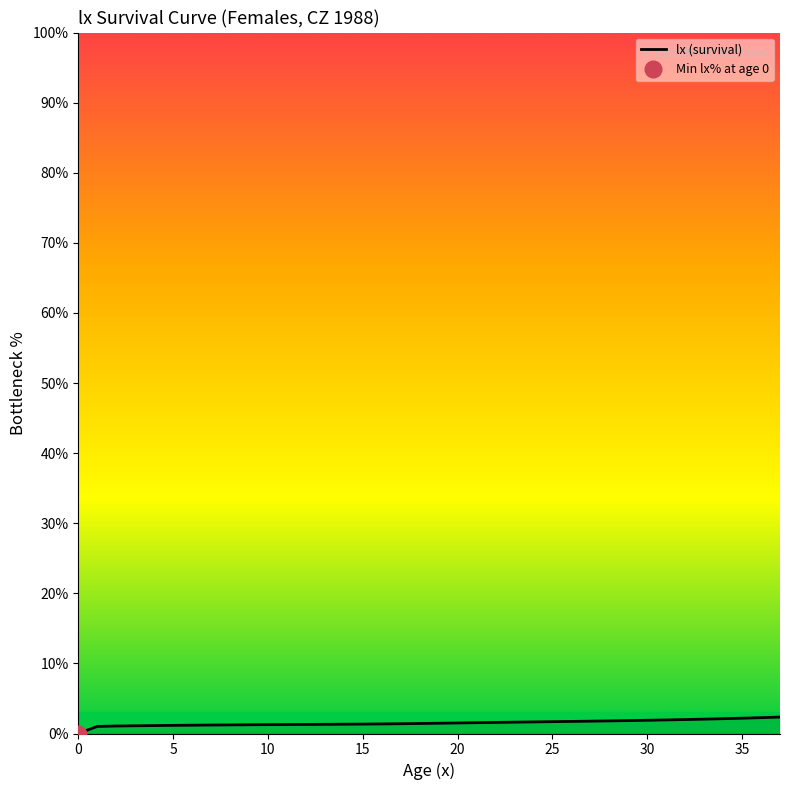

What value does the data have at 17?

1.4